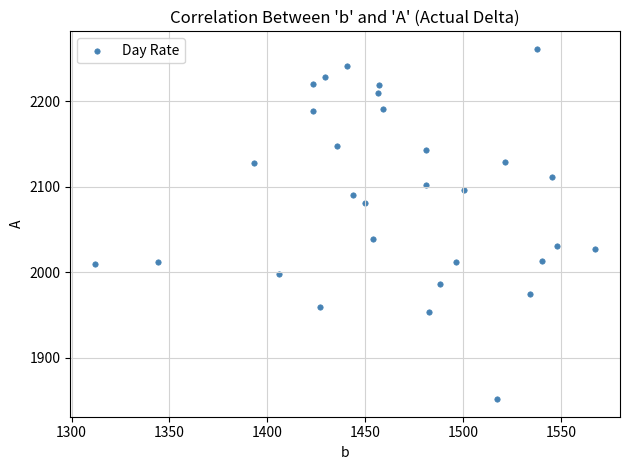

What is the range of X values (max minus min)?

255.3